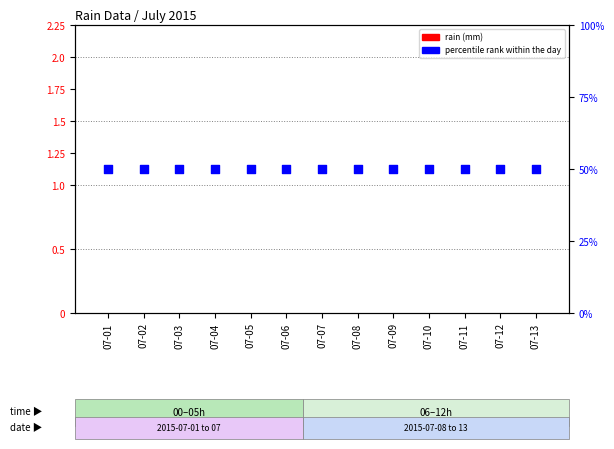

Which series has the largest total across all categories?

percentile rank within the day